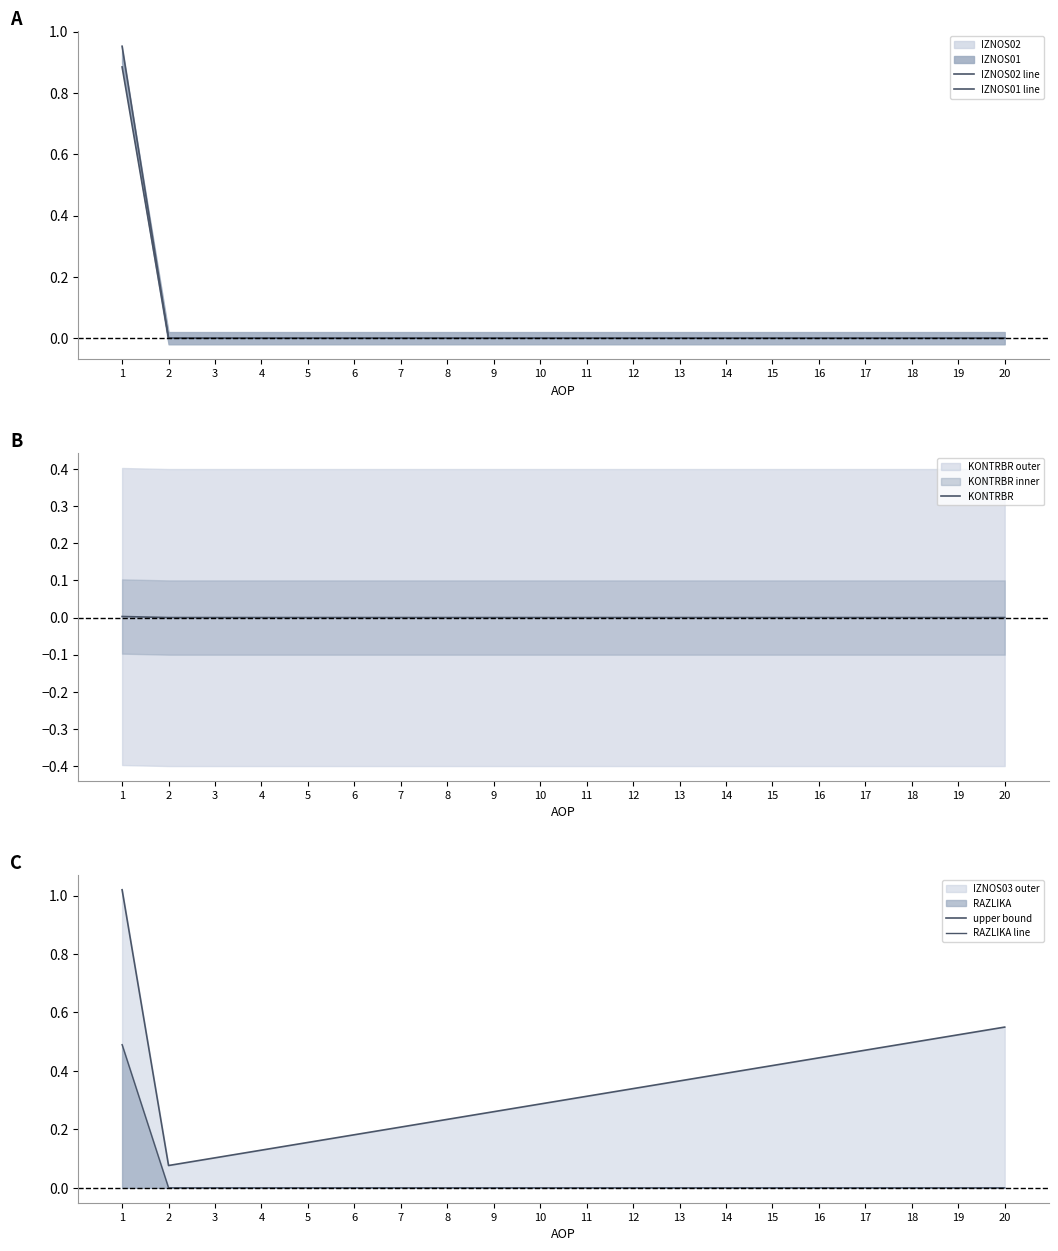

What is the difference between the highest and lowest values at 17?

0.5